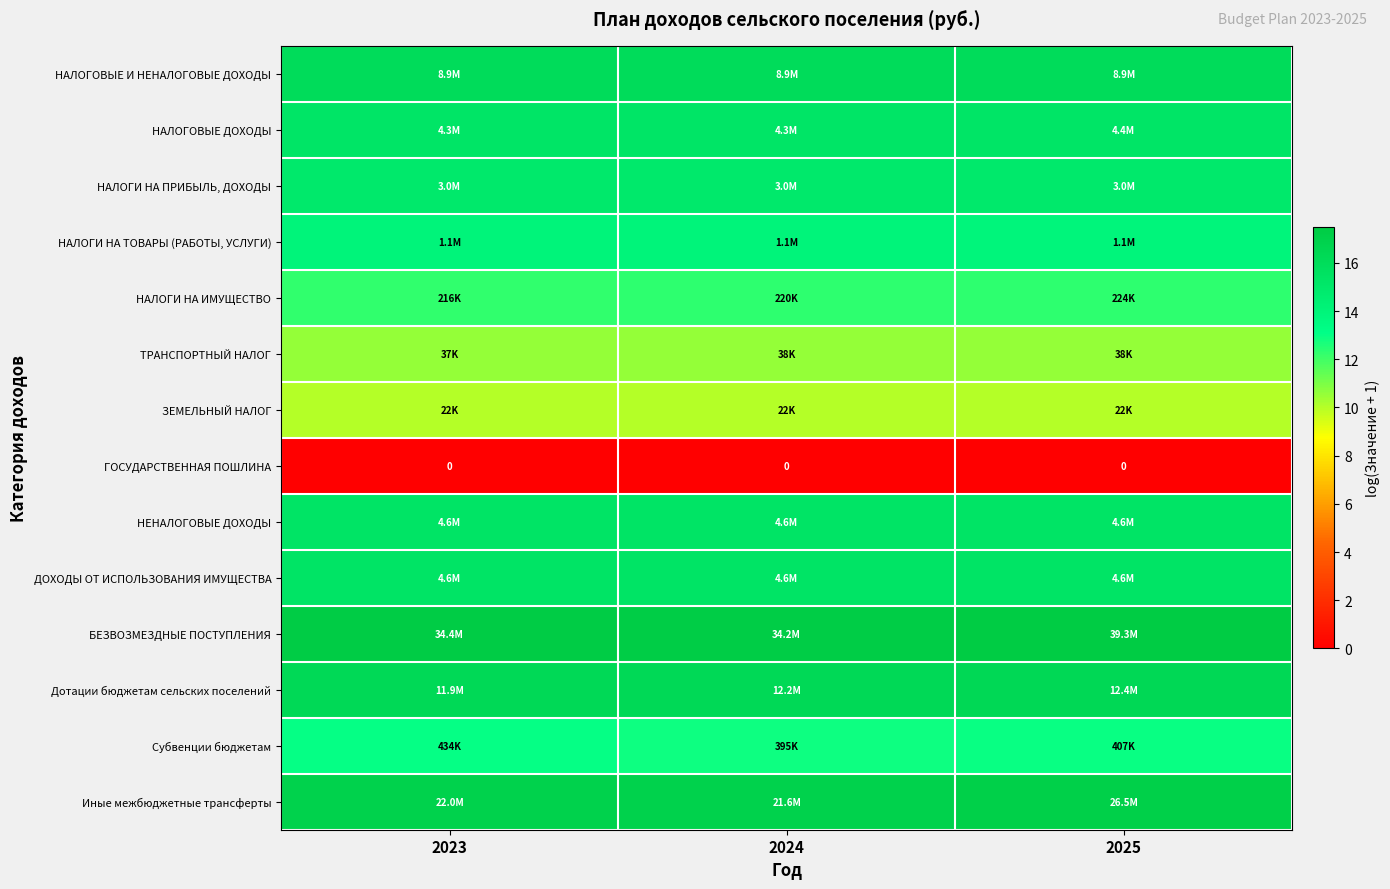

List the labels in order of НАЛОГИ НА ИМУЩЕСТВО value, largest first.

2025, 2024, 2023